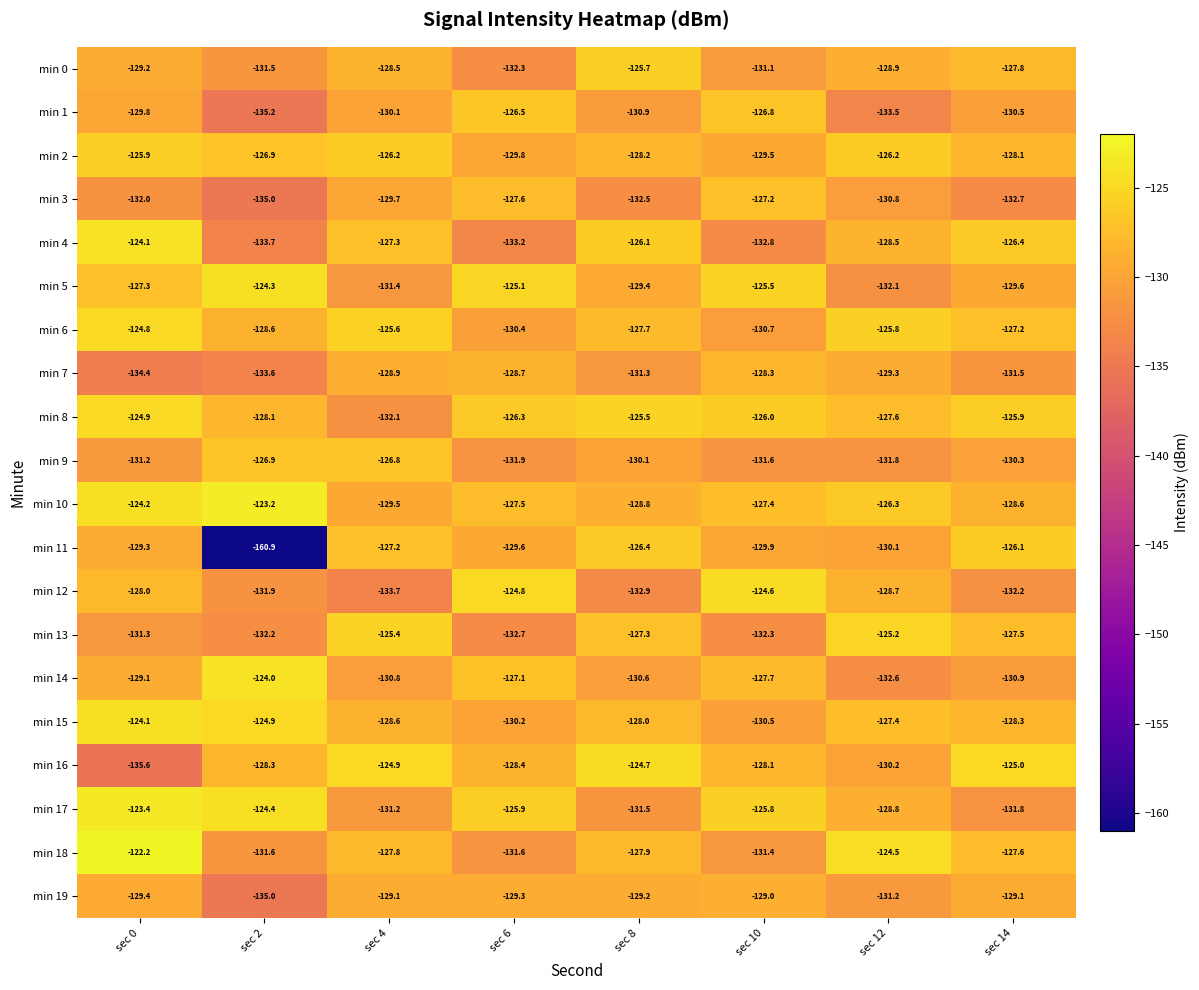

Rank the series at sec 14 from highest to lowest value.

min 16, min 8, min 11, min 4, min 6, min 13, min 18, min 0, min 2, min 15, min 10, min 19, min 5, min 9, min 1, min 14, min 7, min 17, min 12, min 3